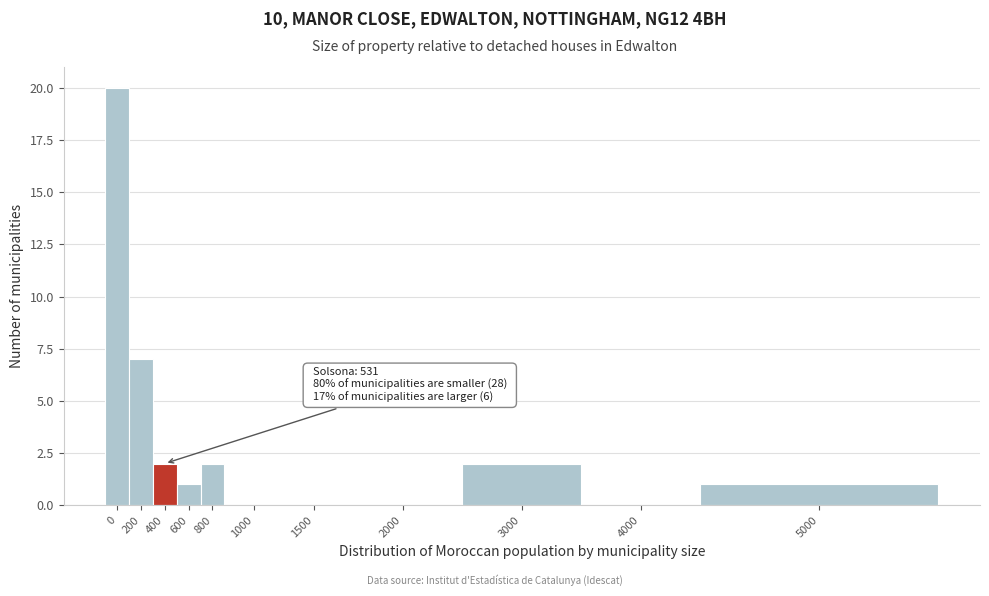

Reading right to left, transcribe all the data shown in this chart.

5000=1	4000=0	3000=2	2000=0	1500=0	1000=0	800=2	600=1	400=2	200=7	0=20